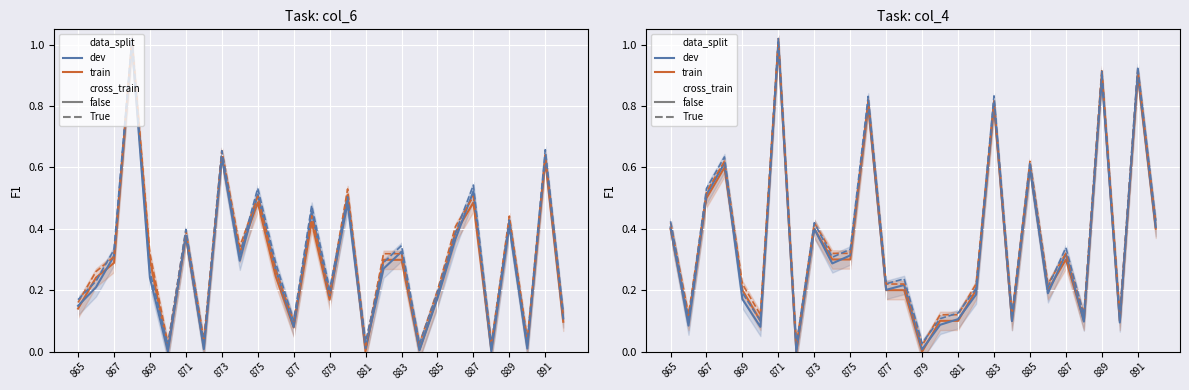

True or false: dev has a value of 0.0 at 879.

True